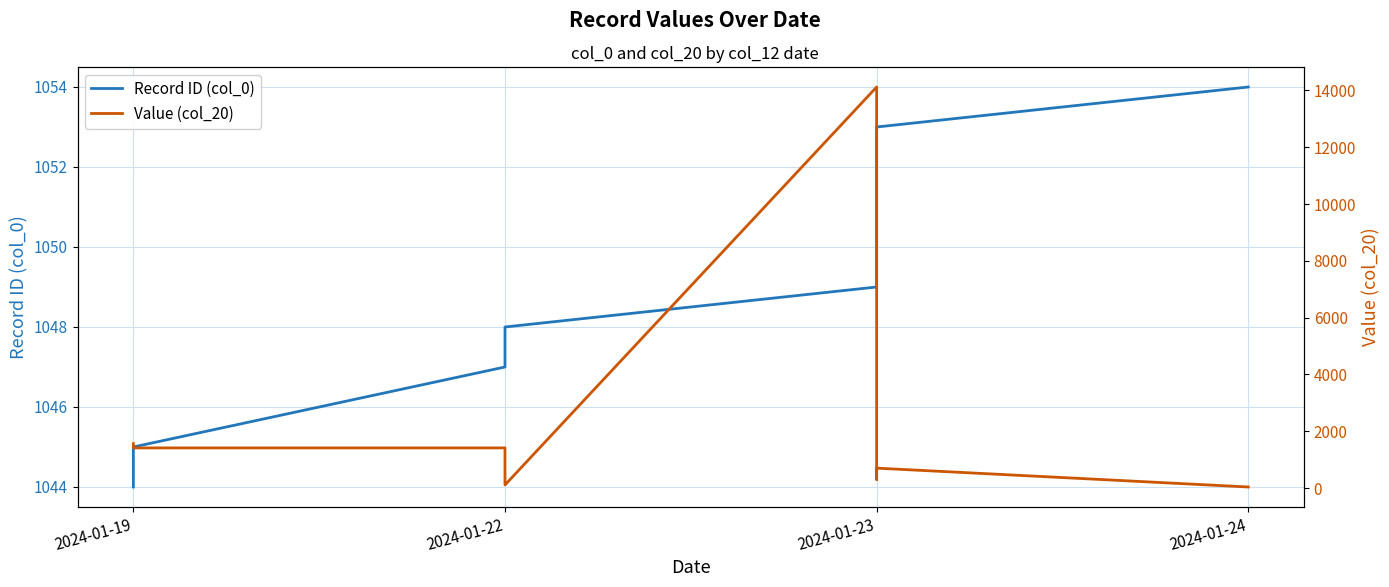

What is the label of the 10th point from the right?

2024-01-19